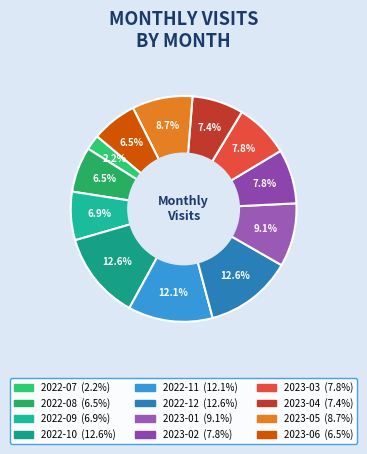

Is there a majority slice in this chart?

No